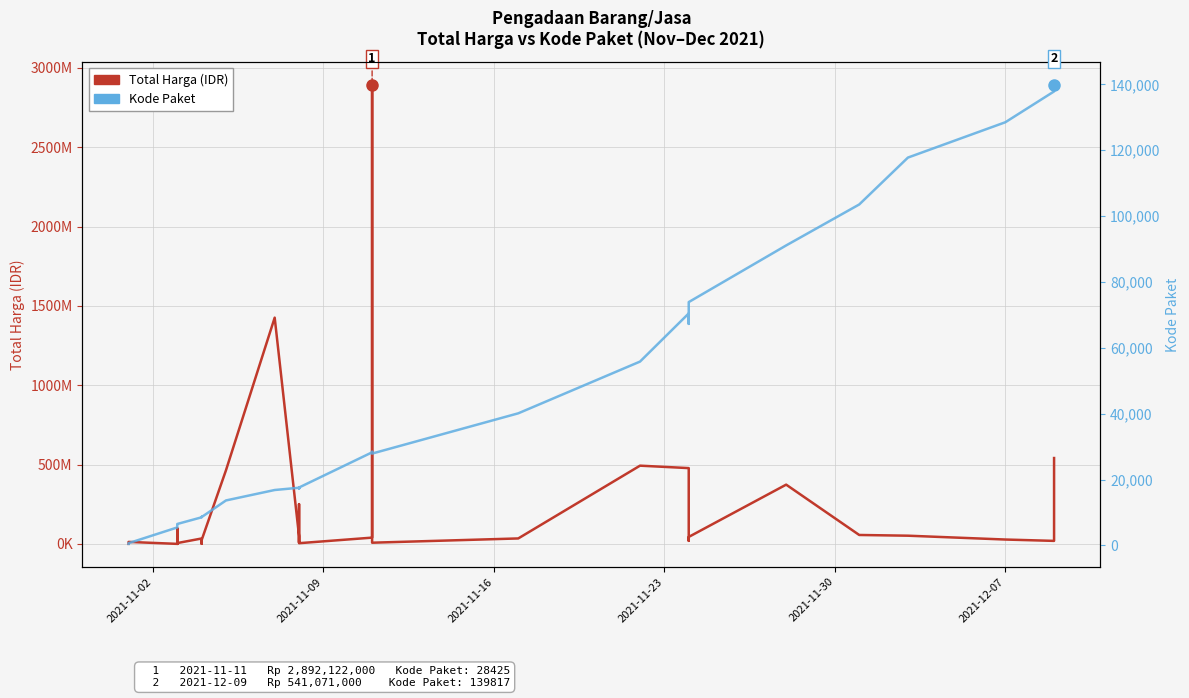

What is the minimum value for Kode Paket?

464